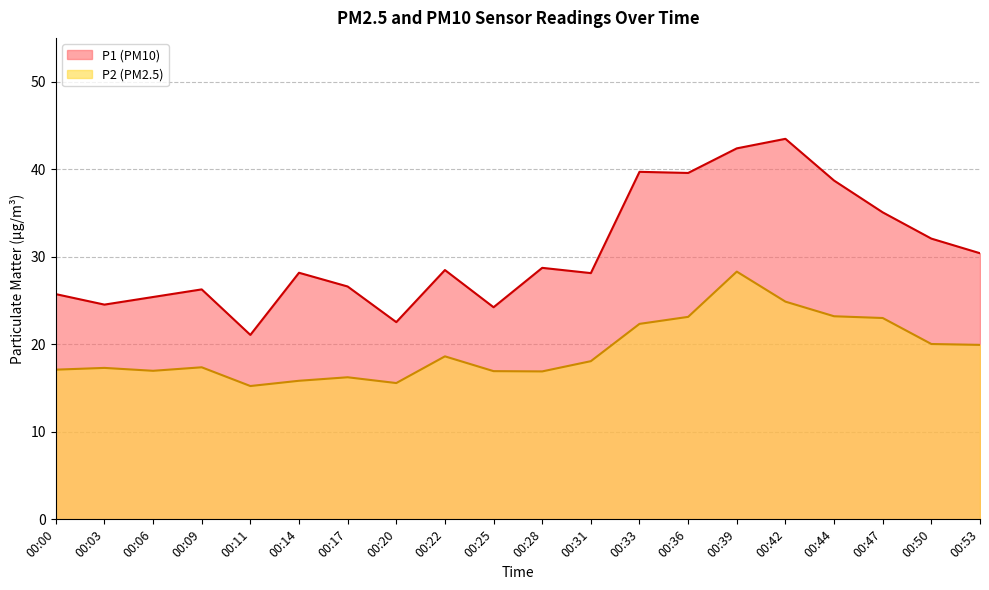

How many lines are shown in the chart?

2